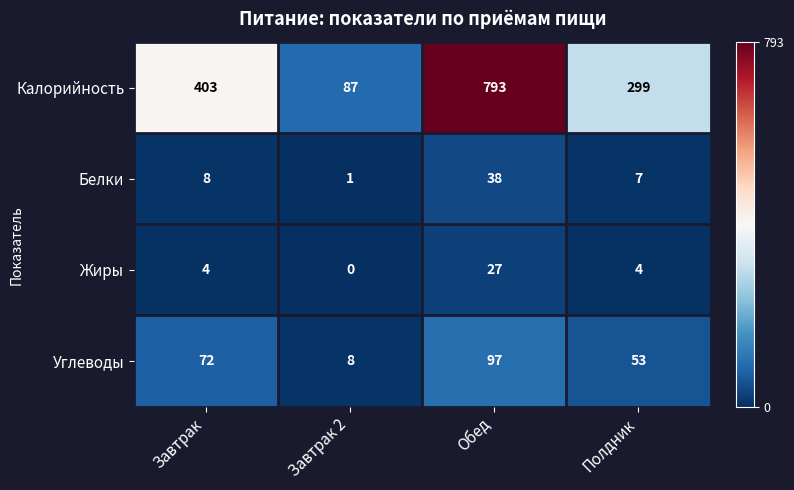

How many Калорийность values are between 299 and 793?

3